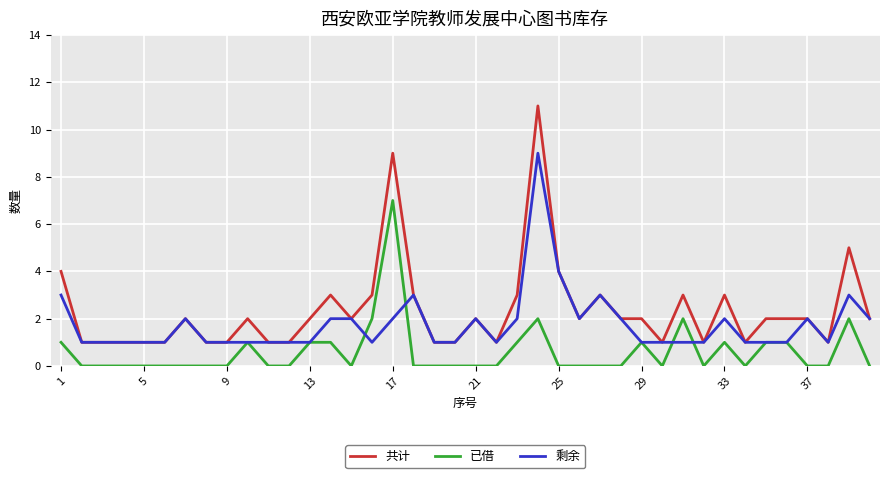

Rank the series by their average value, from highest to lowest.

共计, 剩余, 已借